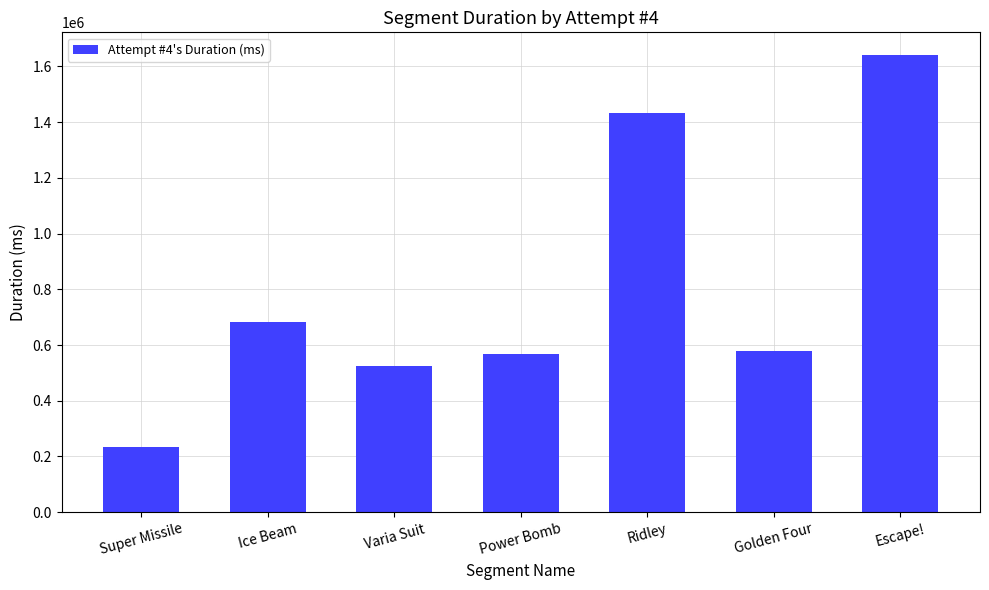

The chart shows a value of 566839 at Power Bomb. True or false?

True